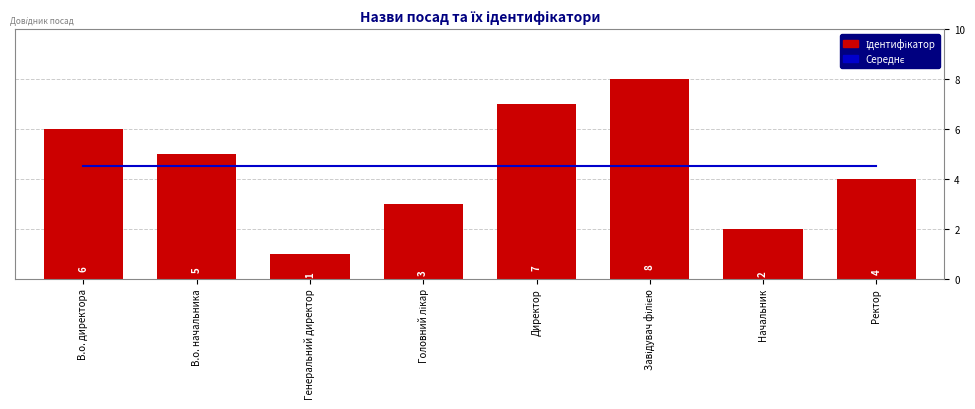

At Начальник, list the series in order from largest to smallest.

Середнє значення, Ідентифікатор